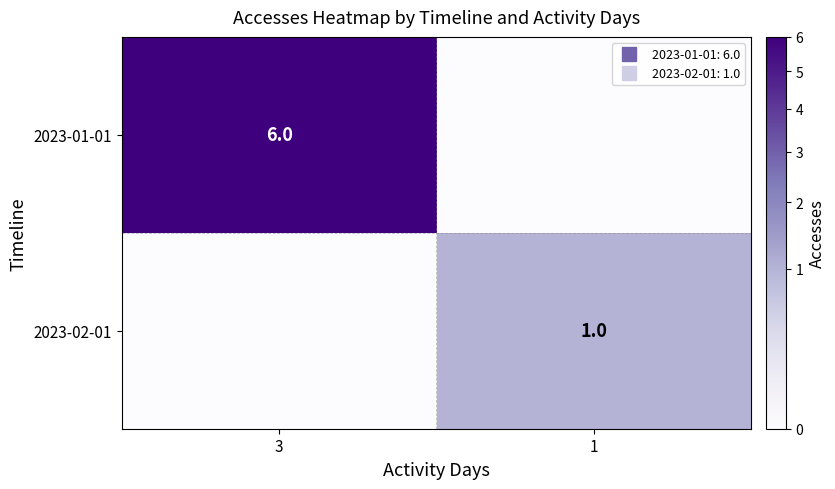

Which series changed the most between 3 and 1?

2023-01-01